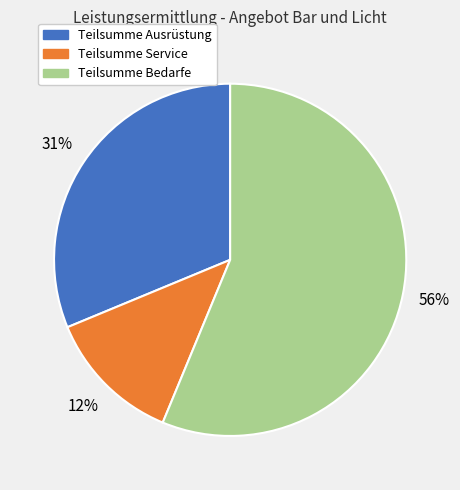

Is there any slice that represents more than half of the pie?

Yes